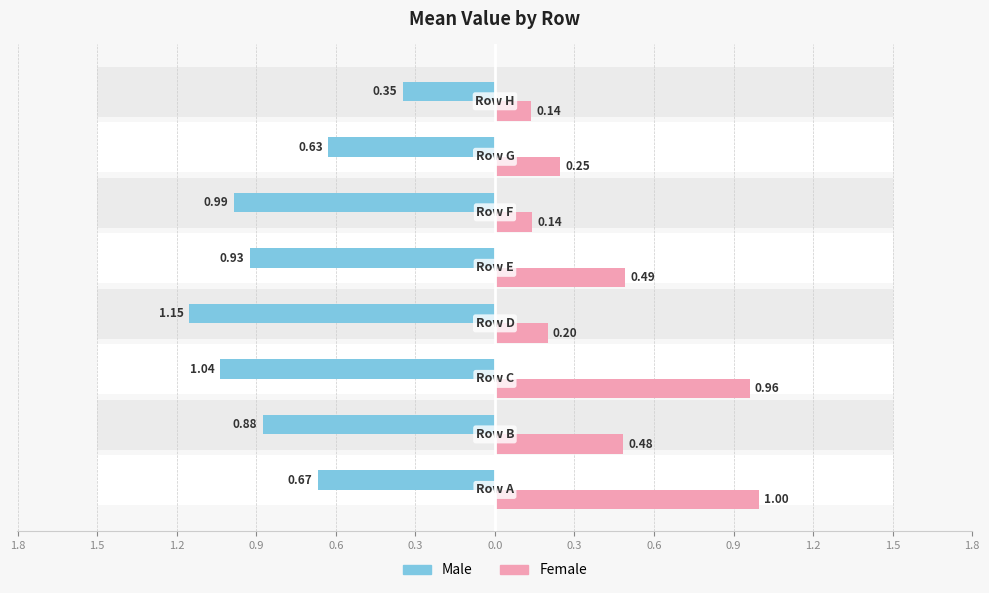

What is the difference between the maximum and minimum values in the Male series?

0.8